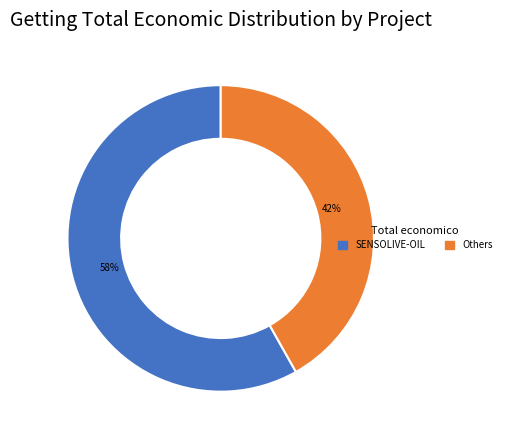

To the nearest percent, what is the difference between the largest and smallest slice percentages?

16%